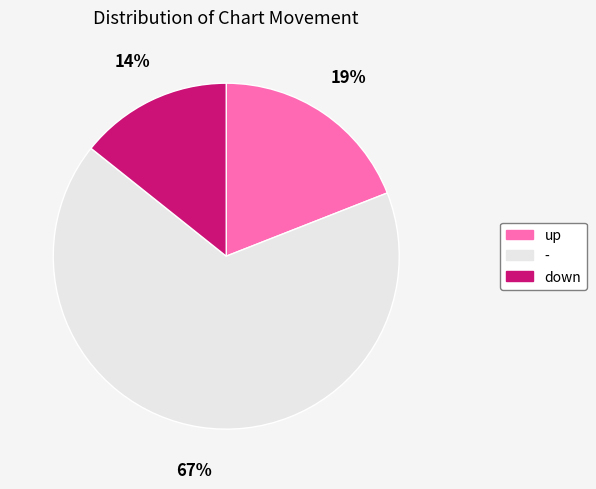

What is the majority slice?

-